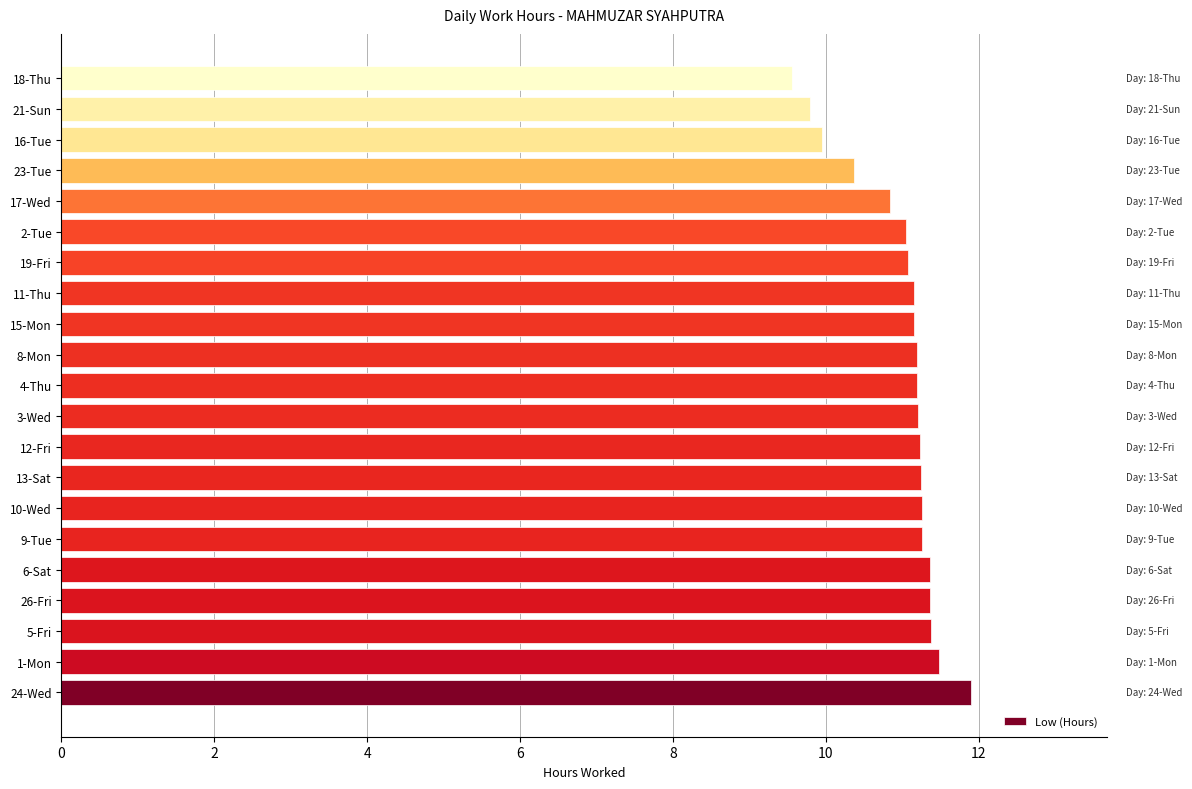

What is the ratio of the value at 21-Sun to the value at 17-Wed?

0.9